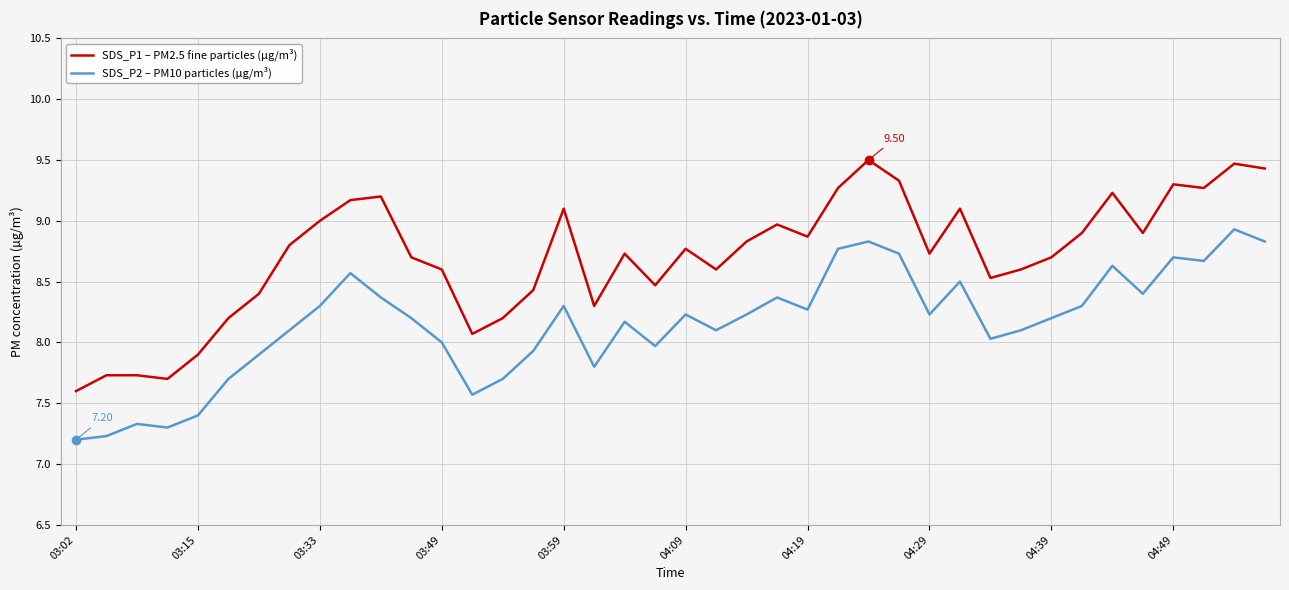

List the series in order of their overall mean, lowest first.

SDS_P2 – PM10 particles (µg/m³), SDS_P1 – PM2.5 fine particles (µg/m³)